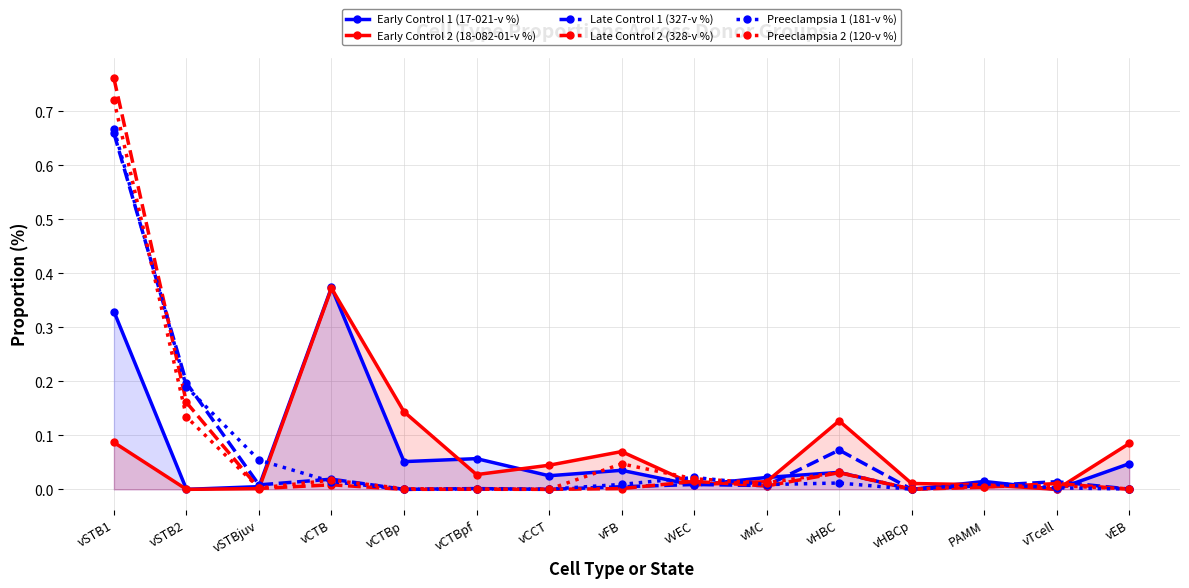

True or false: Early Control 2 (18-082-01-v %) has more than 0 points higher than both neighbors.

True